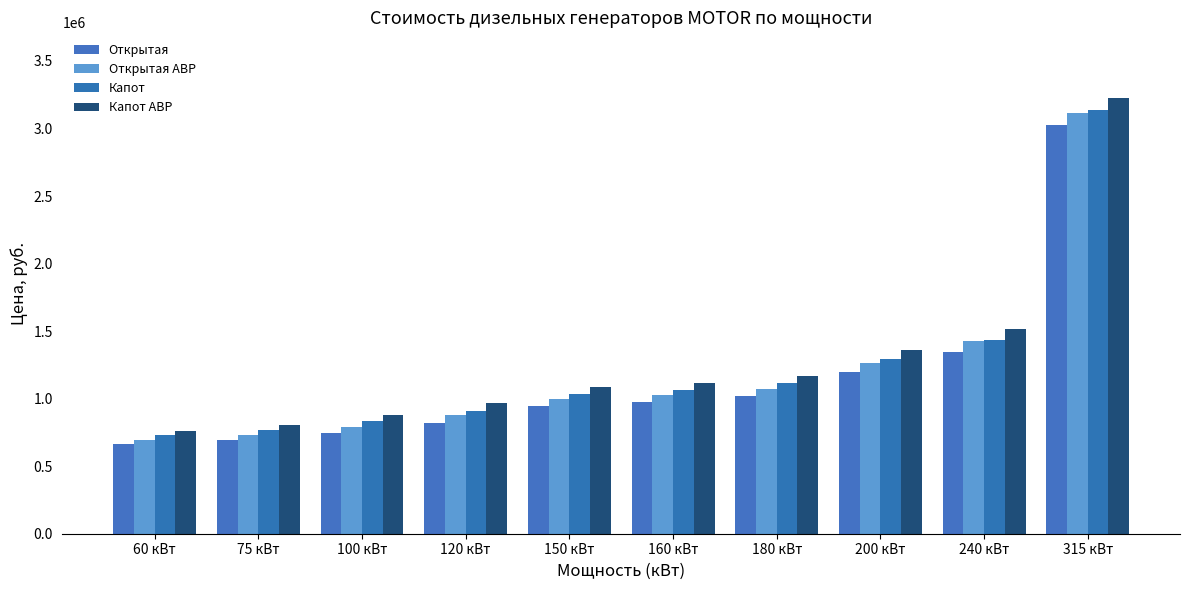

Are the bars grouped side by side (vs. stacked)?

Yes